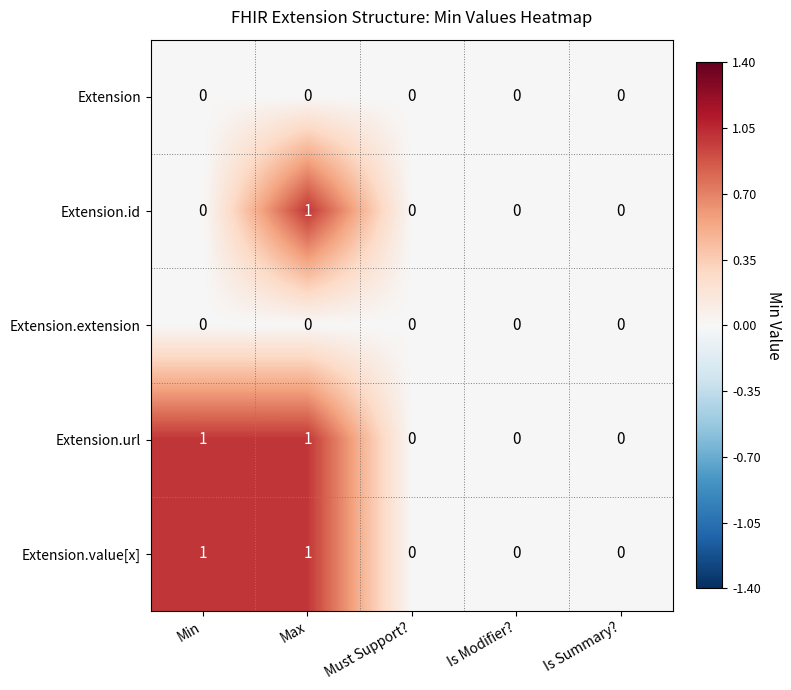

Is it true that Extension.id equals -1 at Must Support??

False